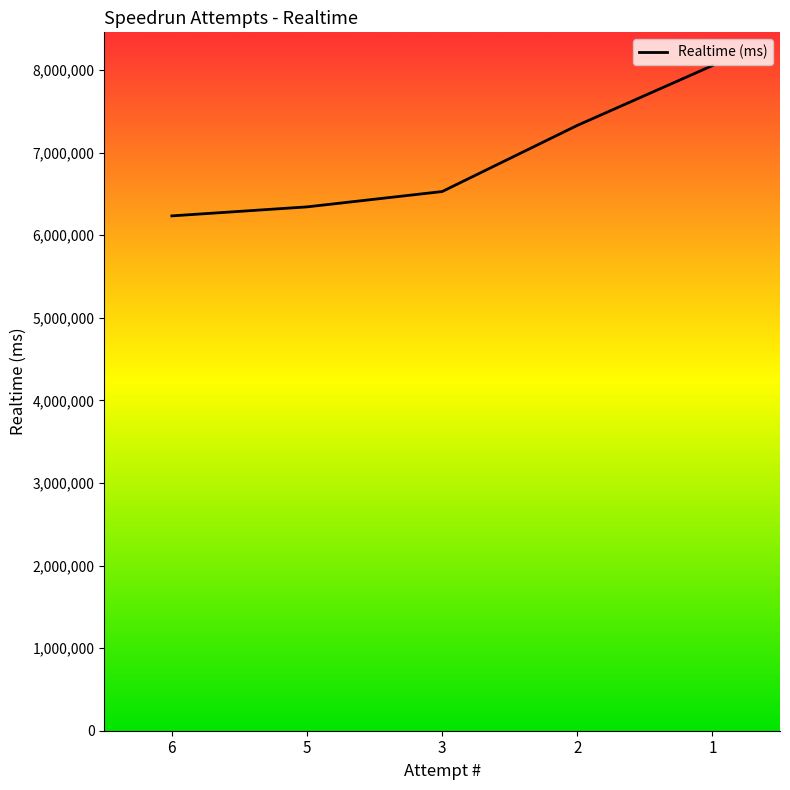

List the labels in order of value, smallest first.

6, 5, 3, 2, 1